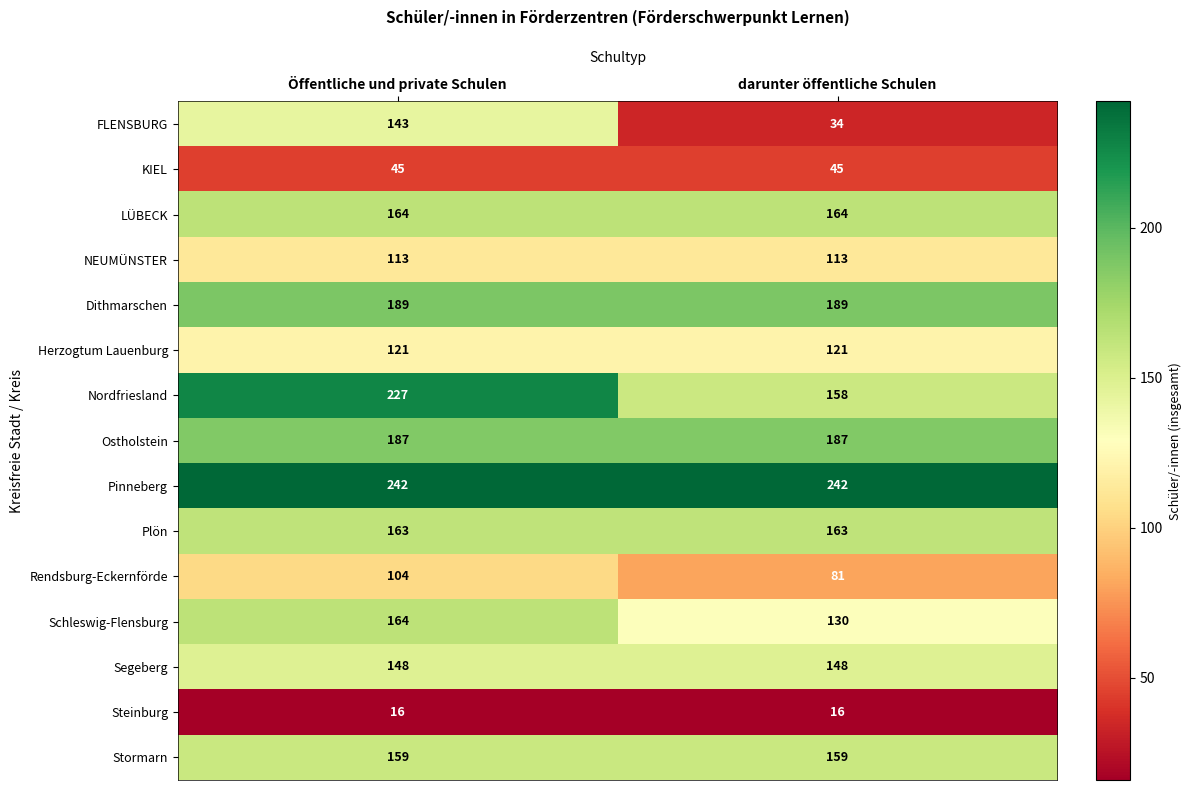

Between Öffentliche und private Schulen and darunter öffentliche Schulen, which series saw the biggest shift?

FLENSBURG